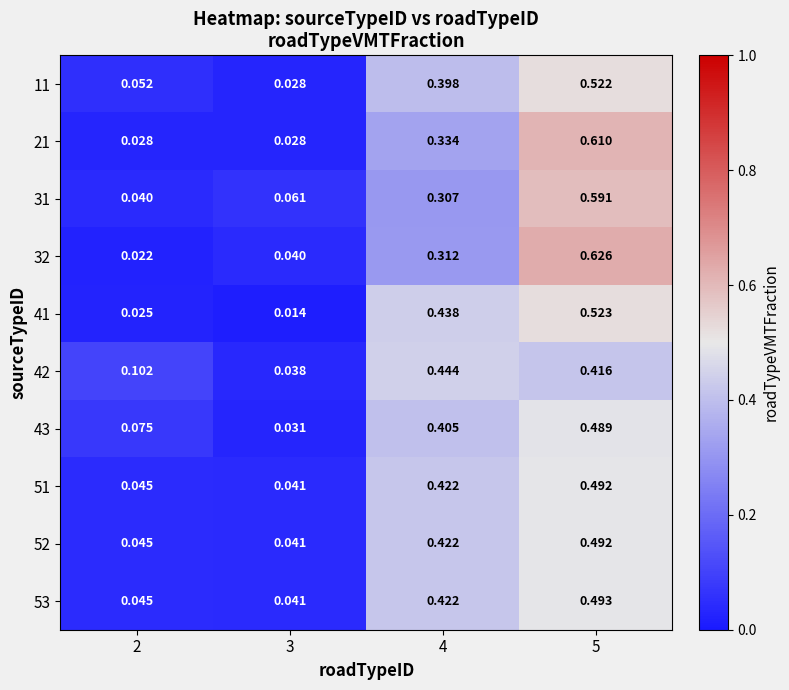

How many distinct data groups are displayed?

10